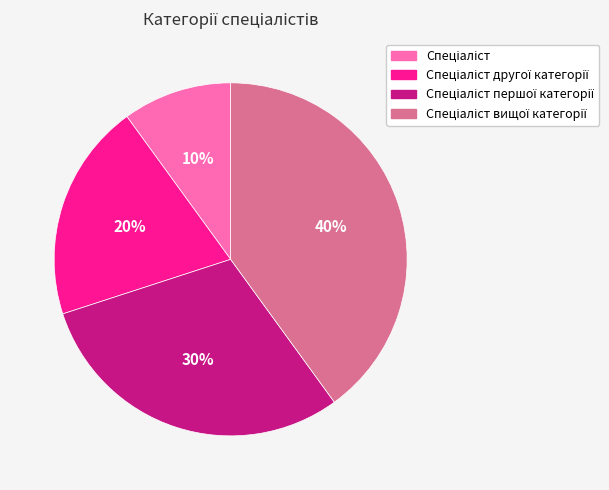

Is there any slice that represents more than half of the pie?

No